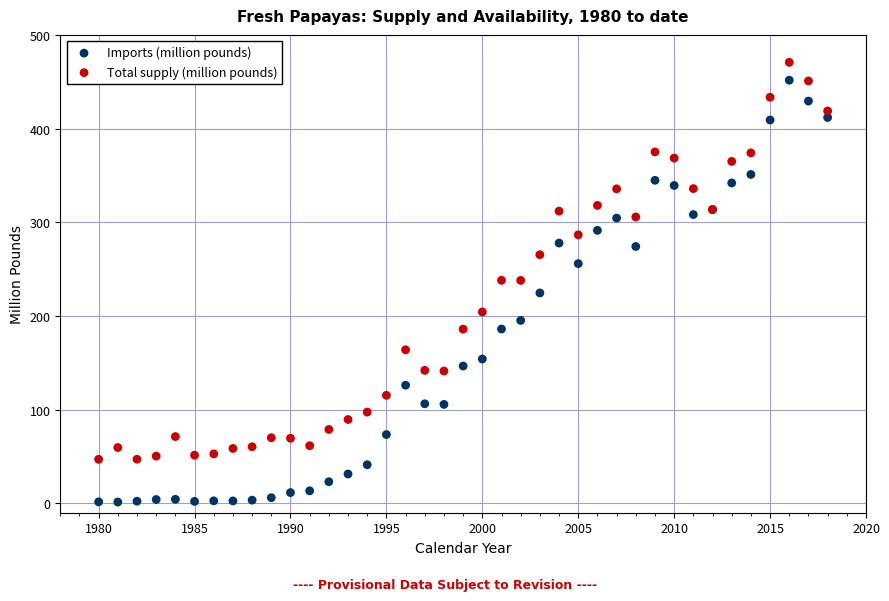

Which series has the widest spread of Y values?

Imports (million pounds)